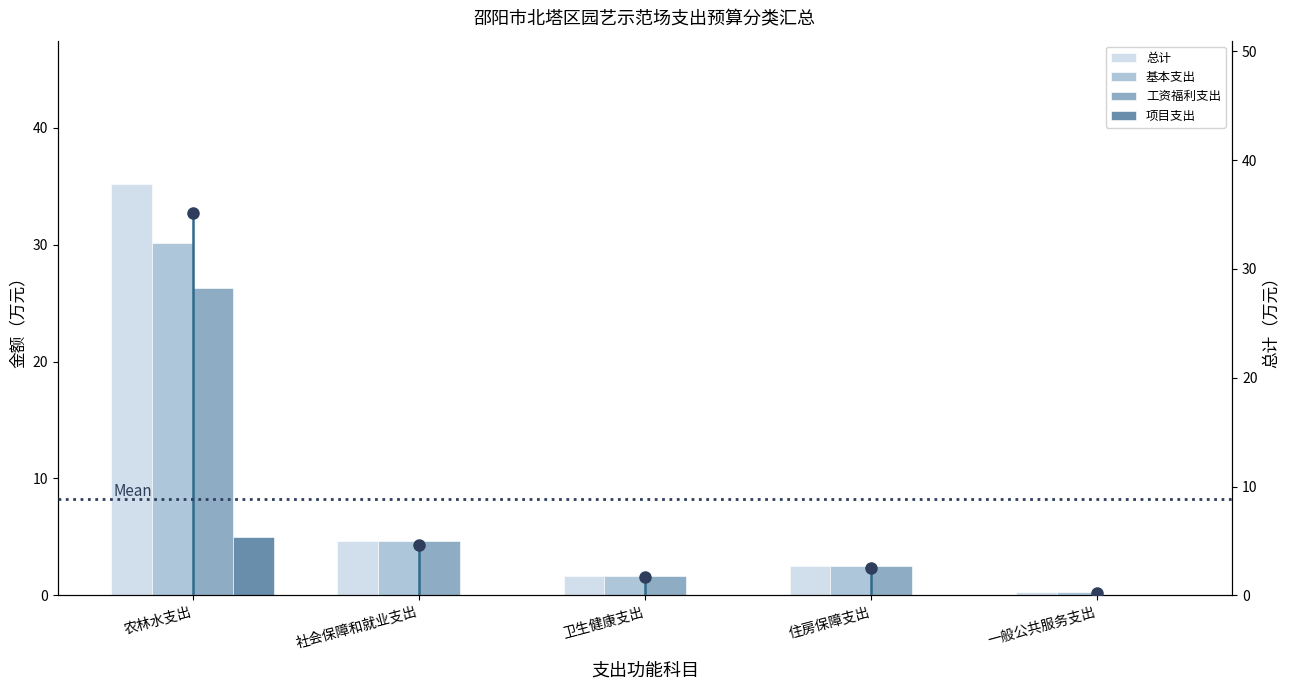

What is the difference between the 基本支出 values at 农林水支出 and 卫生健康支出?

28.5